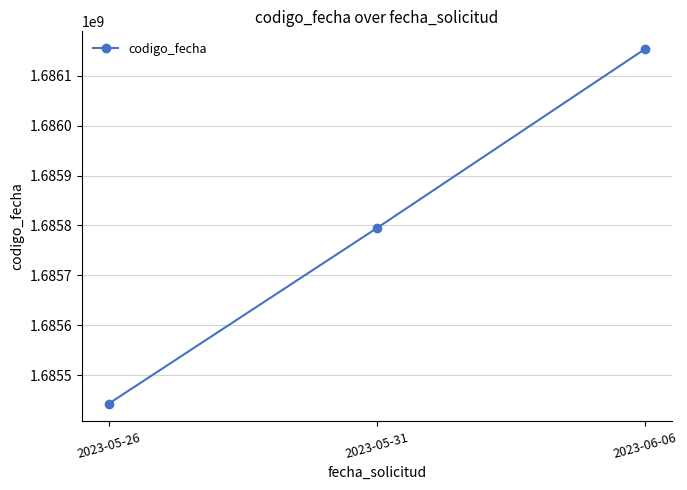

Rank the categories by value from highest to lowest.

2023-06-06, 2023-05-31, 2023-05-26